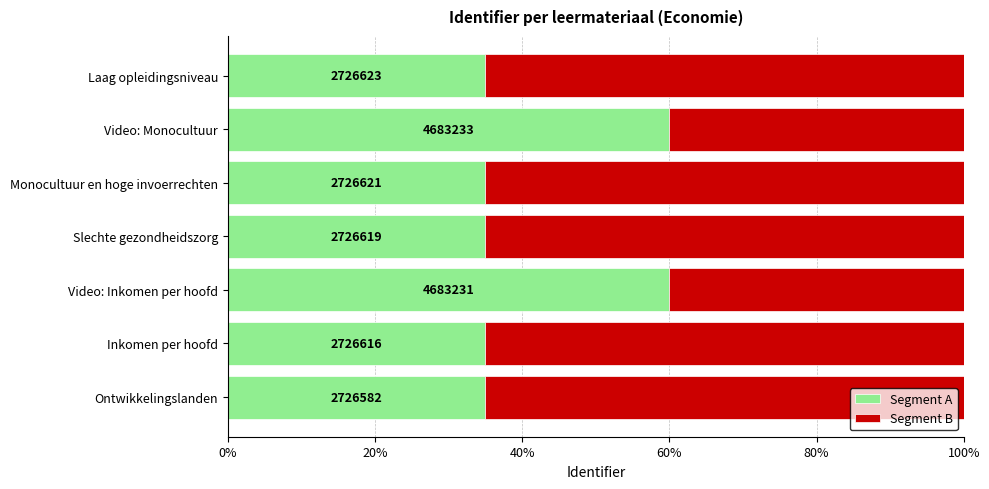

What are all the series names shown in the legend?

Segment A, Segment B